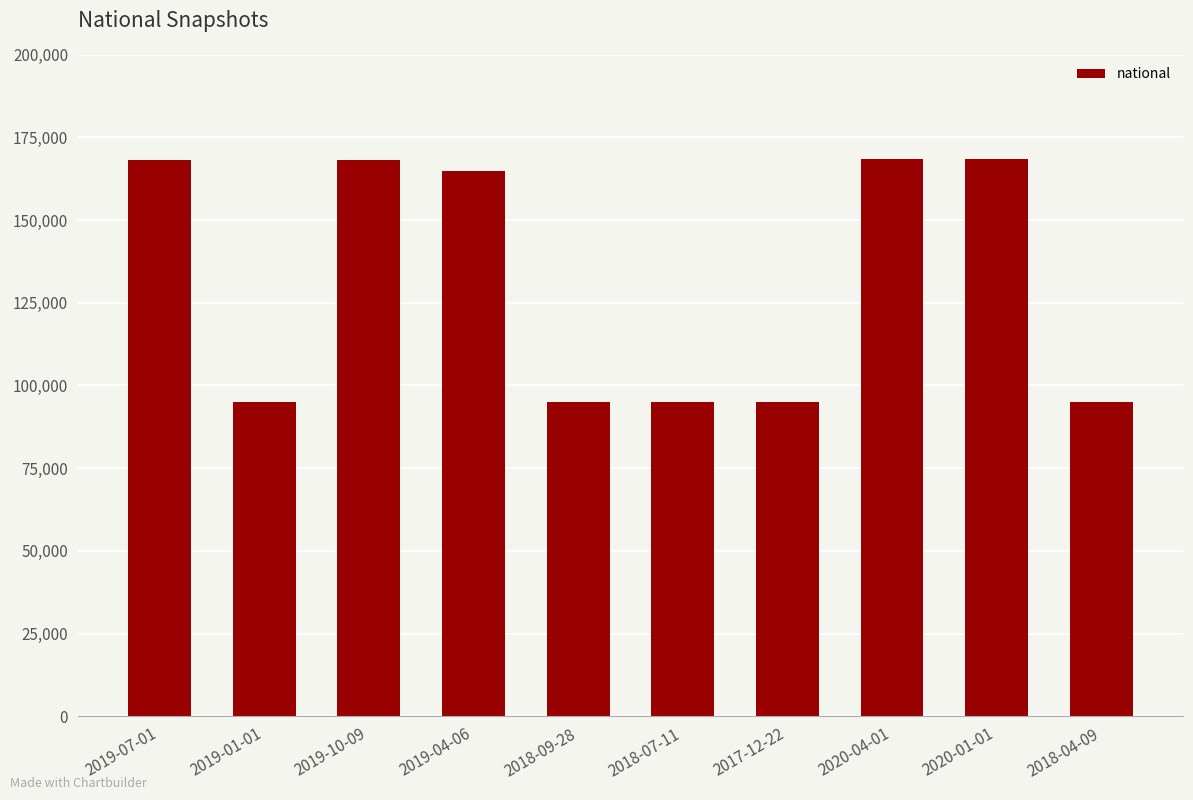

Is it true that the value at 2018-07-11 is 168336?

False